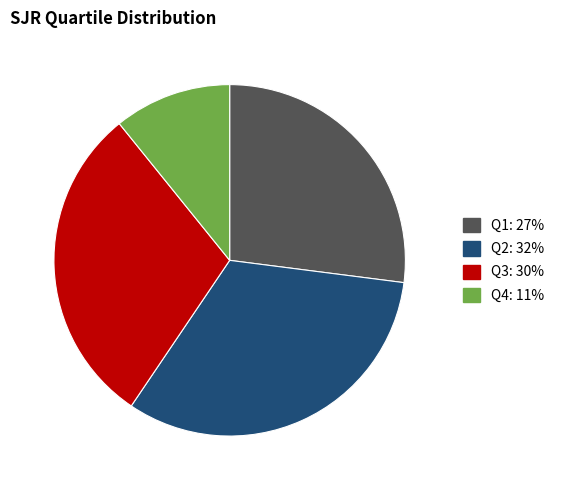

Does any single category account for the majority?

No